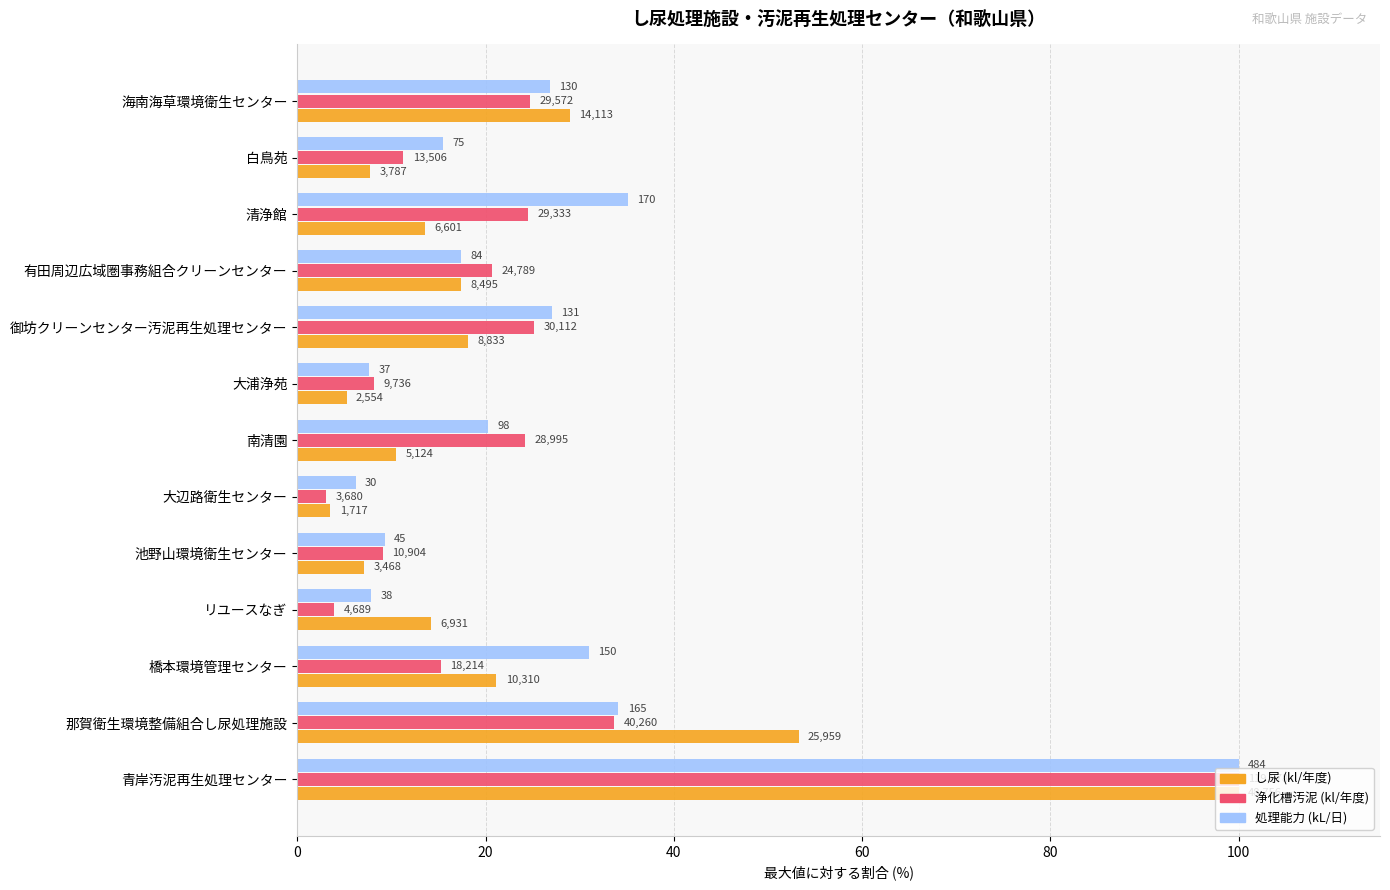

Are the bars horizontal?

Yes